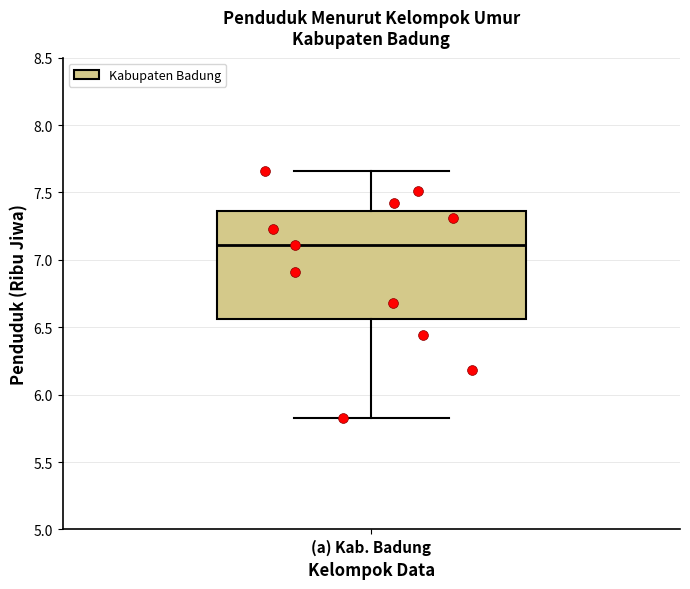

Where is the lower edge of the box for (a) Kab. Badung on the y-axis? The values are not printed on the chart, so give them approximately, as read against the axis.

6.55